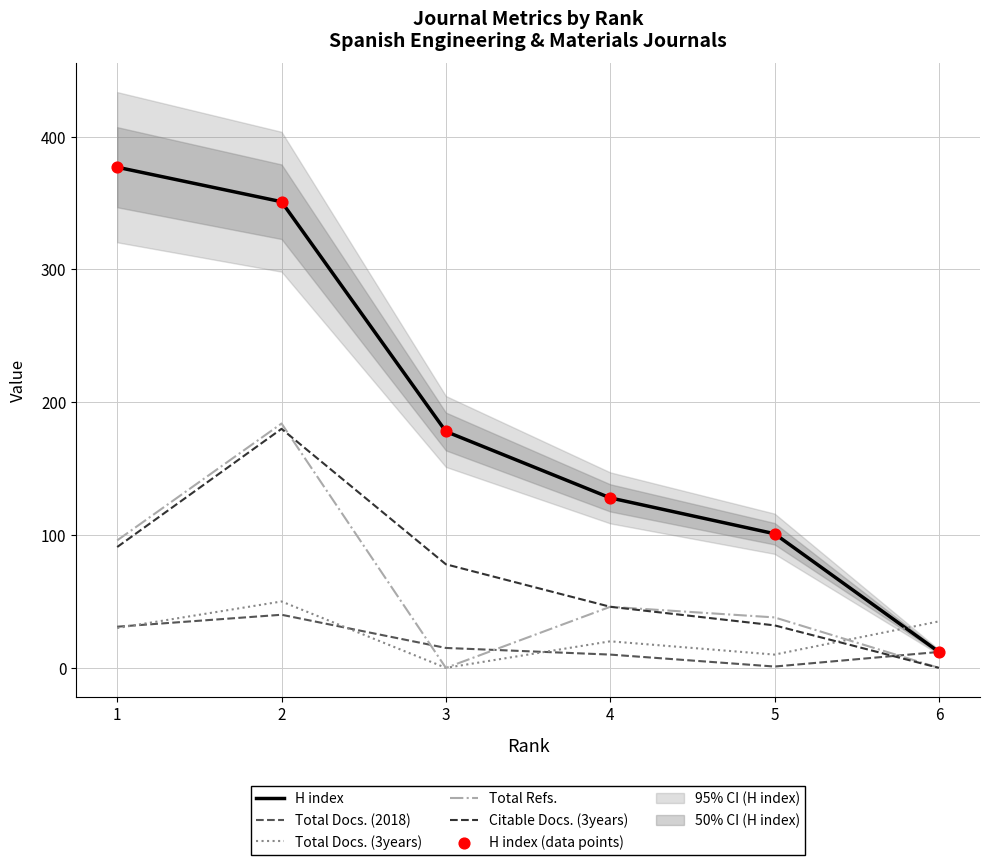

Which series has the largest total across all categories?

H index